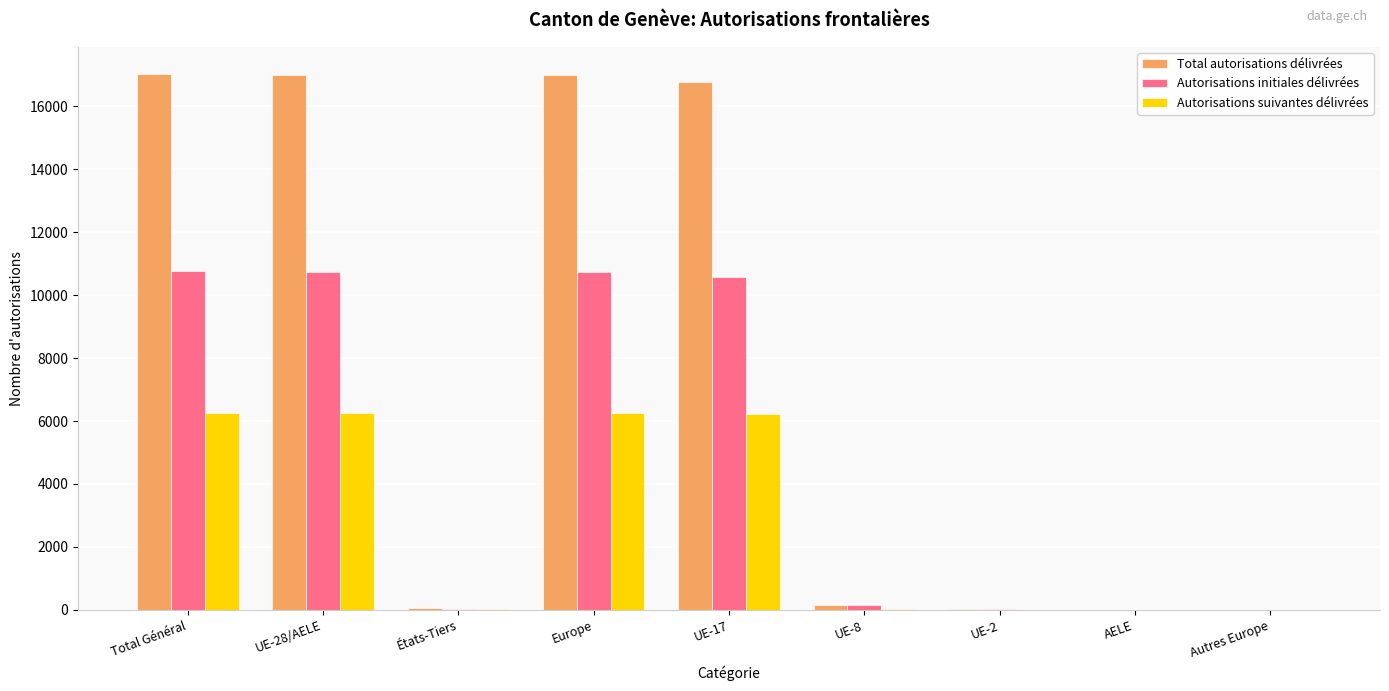

What is the maximum value shown in the chart?

17037